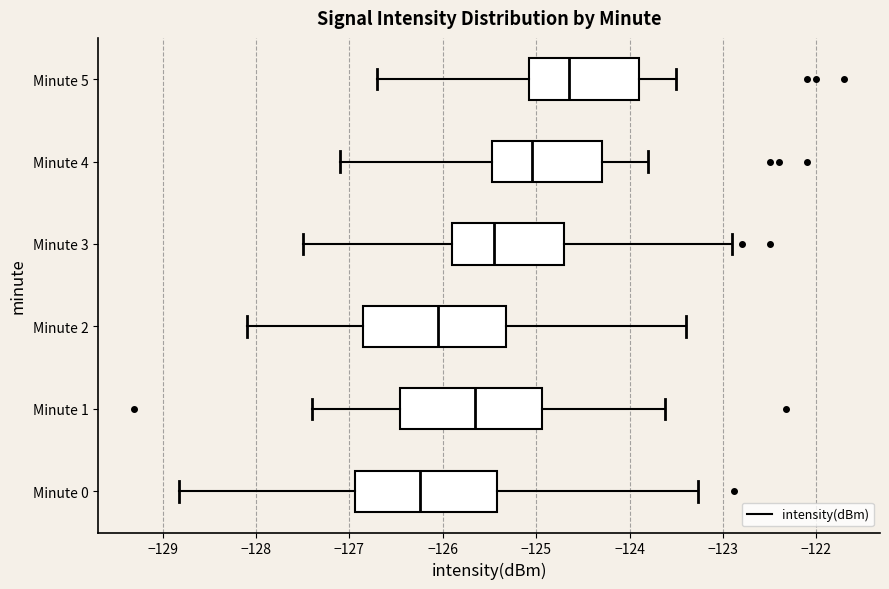

Reading bottom to top, read every box against the x-axis: the position of its median line, the range the box covers, and the ends of its whiskers. The values are not printed on the chart, so give them approximately, as read against the axis.

Minute 0: median -126.2, box -126.9 to -125.4, whiskers -128.8 to -123.3
Minute 1: median -125.6, box -126.5 to -124.9, whiskers -127.4 to -123.6
Minute 2: median -126.0, box -126.8 to -125.3, whiskers -128.1 to -123.4
Minute 3: median -125.4, box -125.9 to -124.7, whiskers -127.5 to -122.9
Minute 4: median -125.0, box -125.5 to -124.3, whiskers -127.1 to -123.8
Minute 5: median -124.6, box -125.1 to -123.9, whiskers -126.7 to -123.5